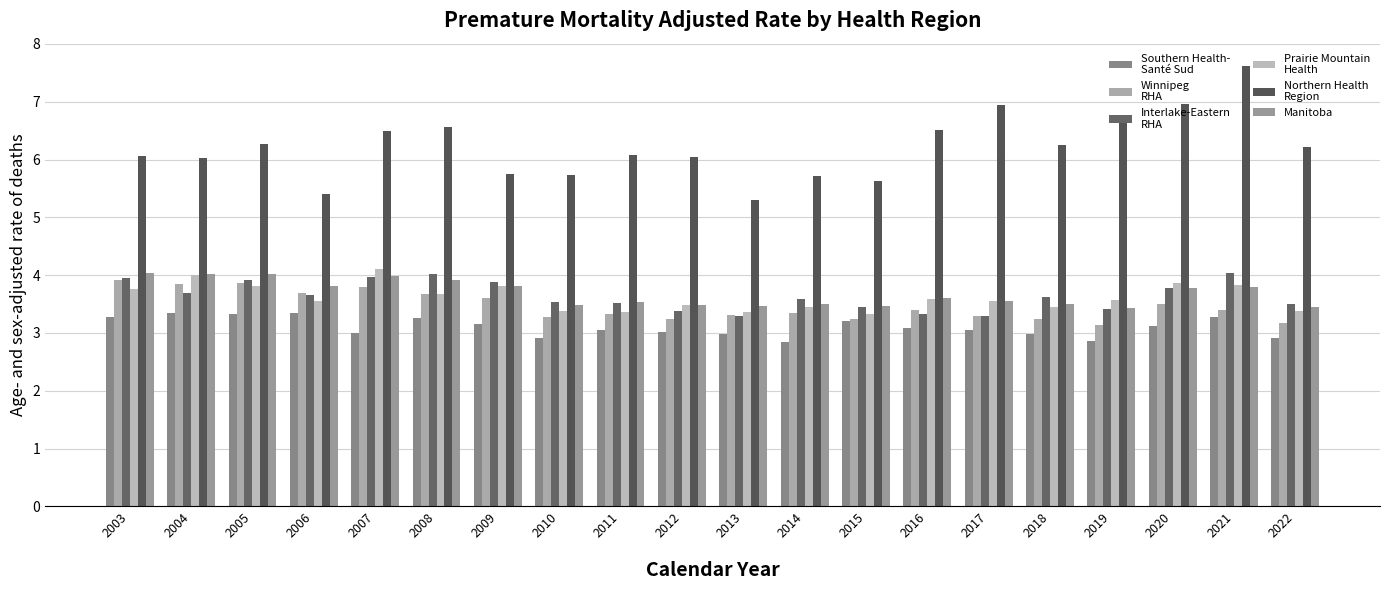

What is the total value across all series at 2007?

25.3